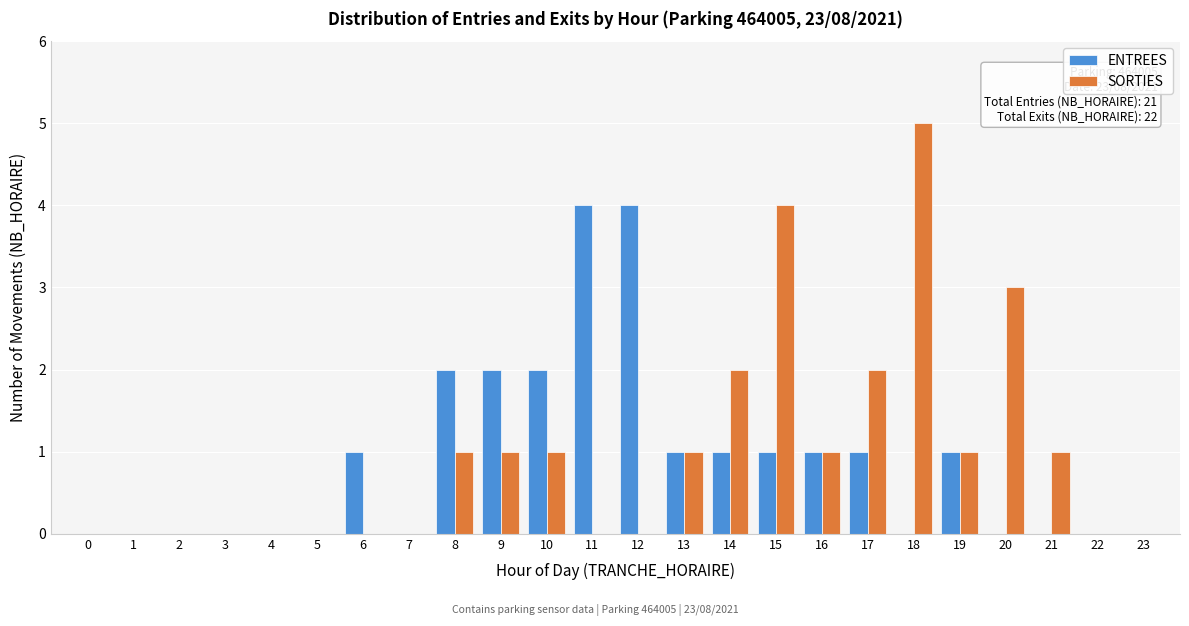

The ENTREES series shows 2 at 14. True or false?

False